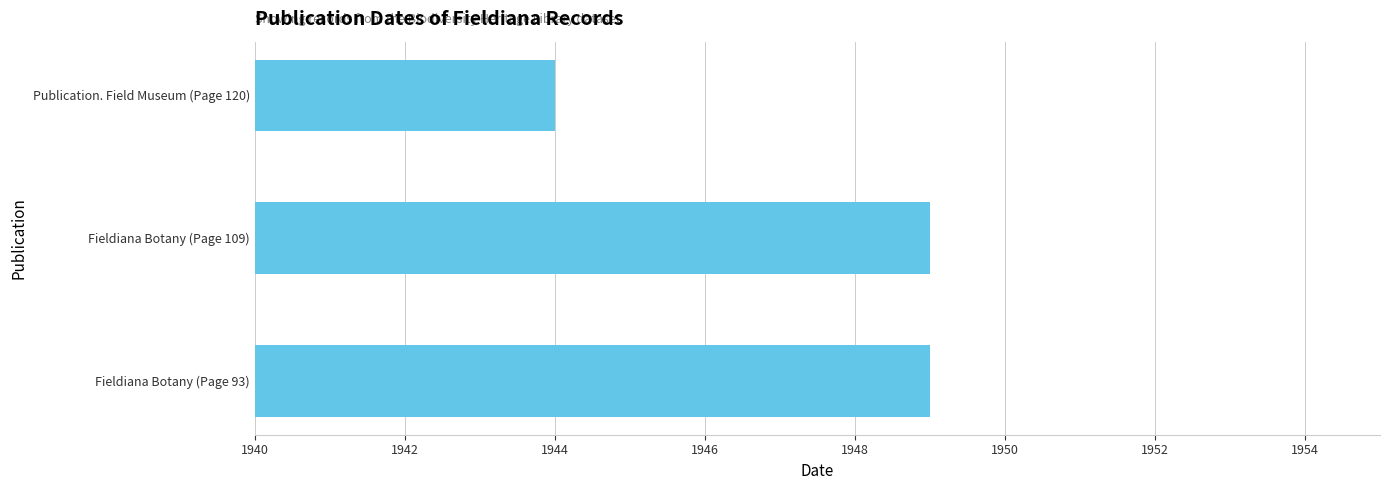

What is the sum of all values?

5842